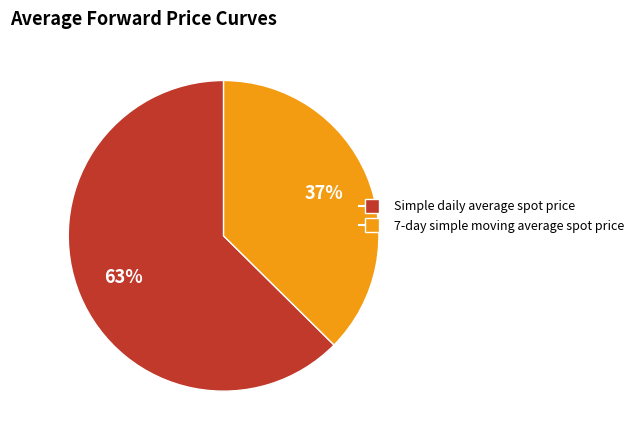

Does any single category account for the majority?

Yes